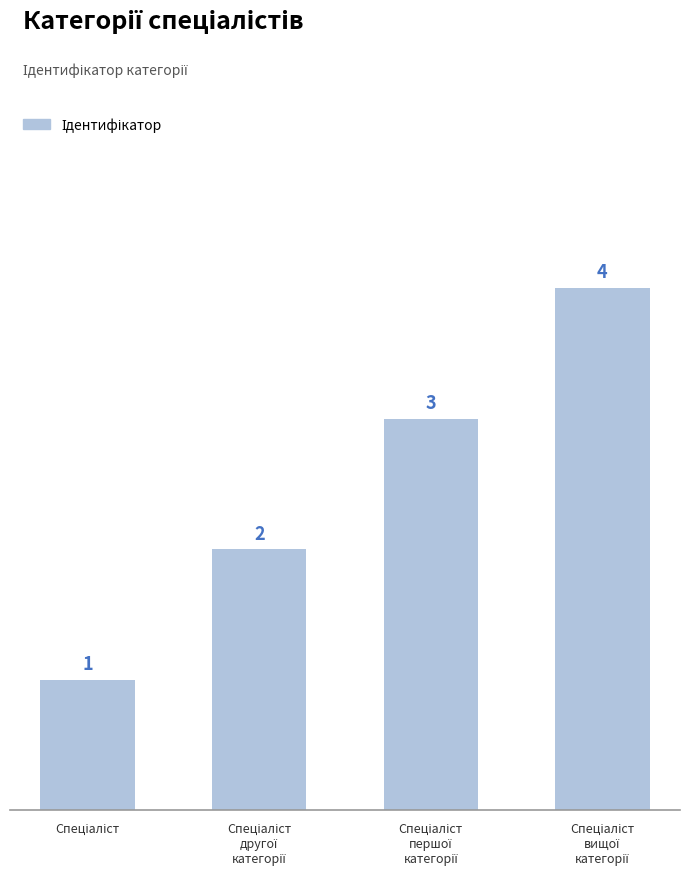

What is the greatest value displayed?

4